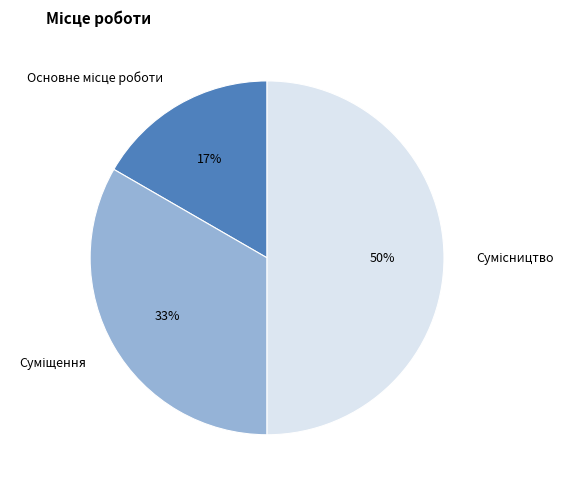

To the nearest percent, what is the difference between the largest and smallest slice percentages?

33%